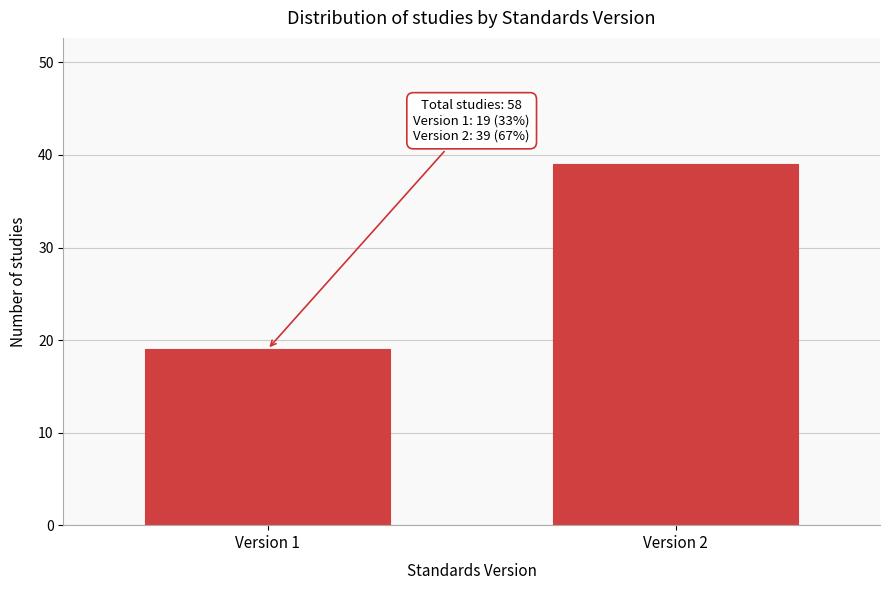

Reading left to right, list all the values displayed in this chart.

Version 1=19	Version 2=39